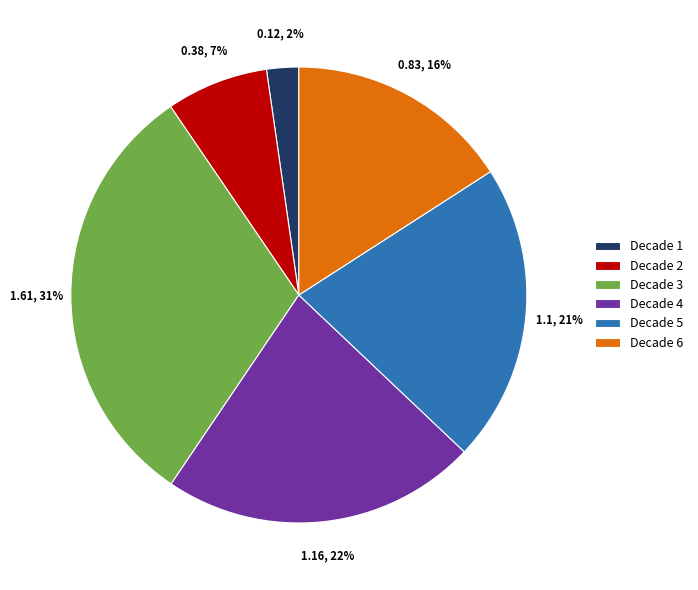

How many segments does this pie chart have?

6